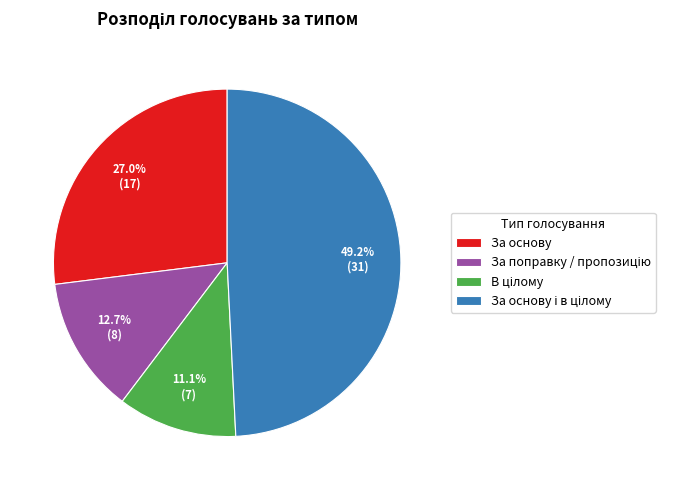

Does any single category account for the majority?

No